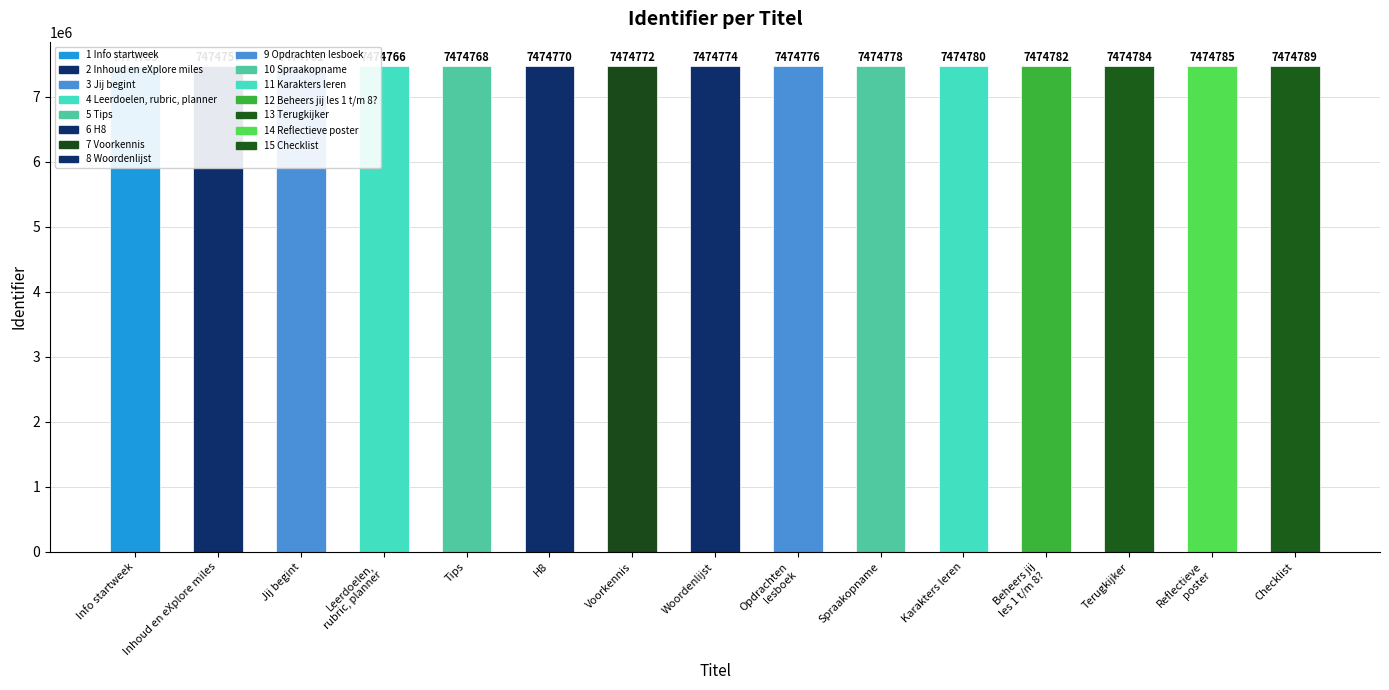

What is the label of the 11th bar from the left?

Karakters leren